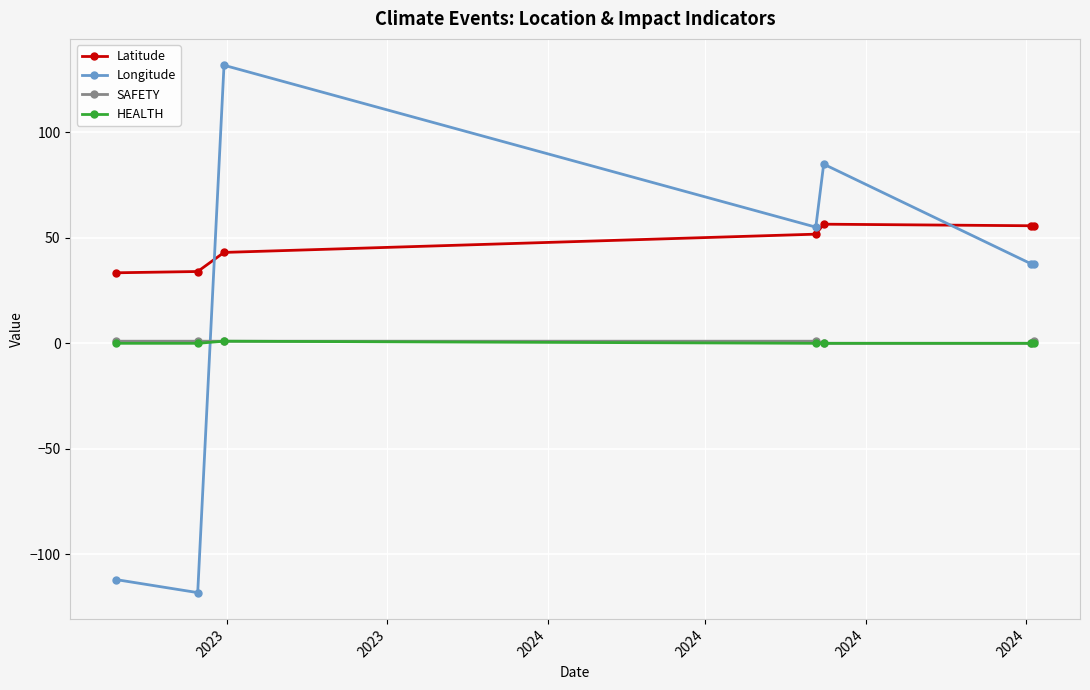

What is the value of the Longitude point at the 2nd from the left?

-118.2